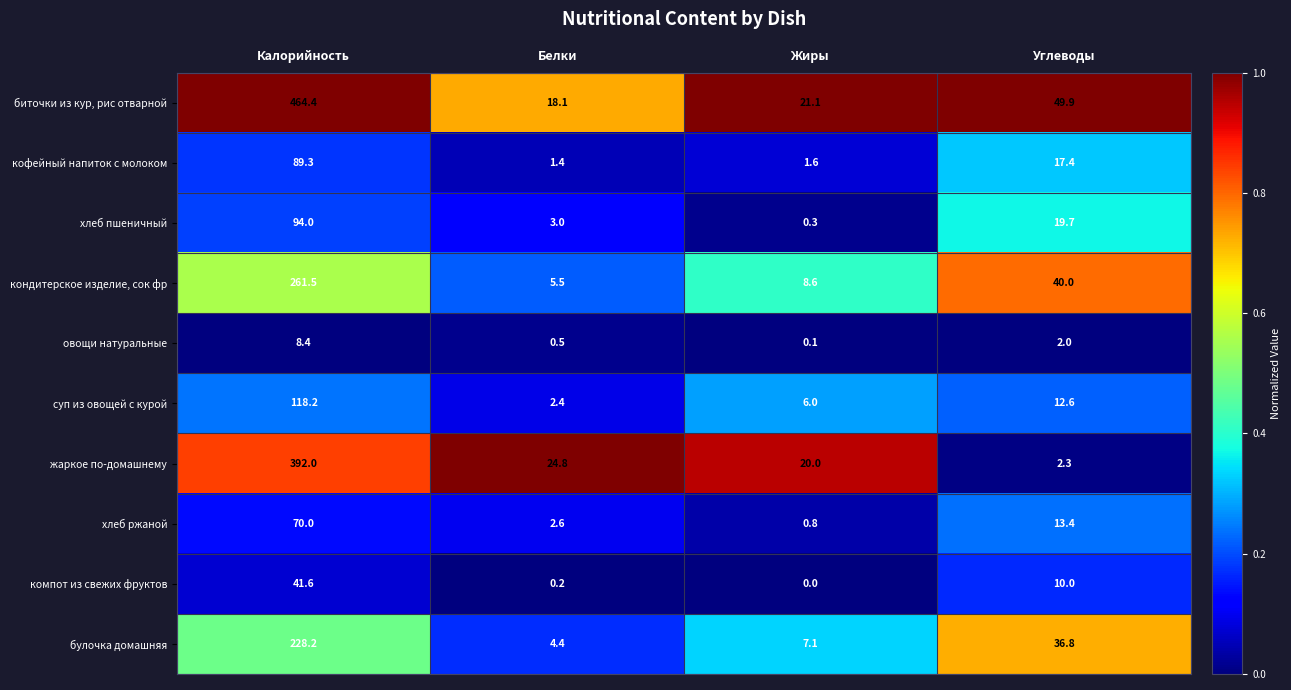

Where is кофейный напиток с молоком nearest to the value 45?

Углеводы